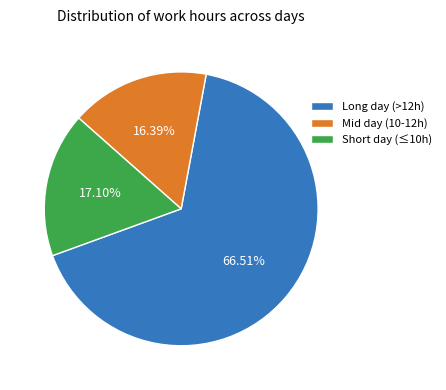

What is the smallest slice in the pie chart?

Mid day (10-12h)